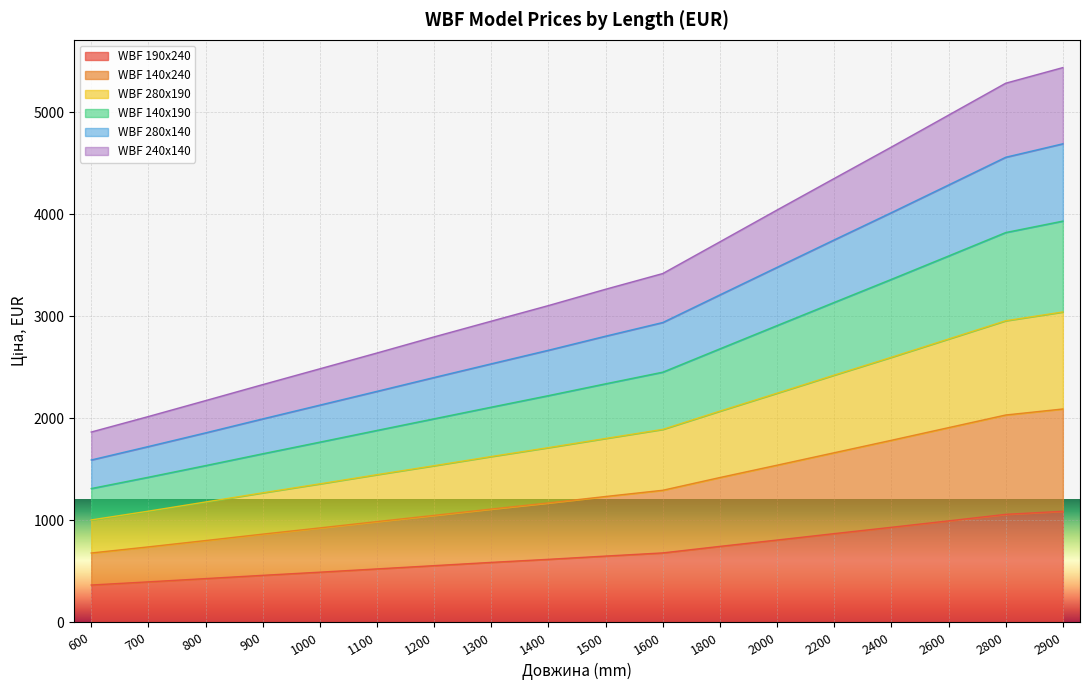

At which category is the sum across all series the highest?

2900